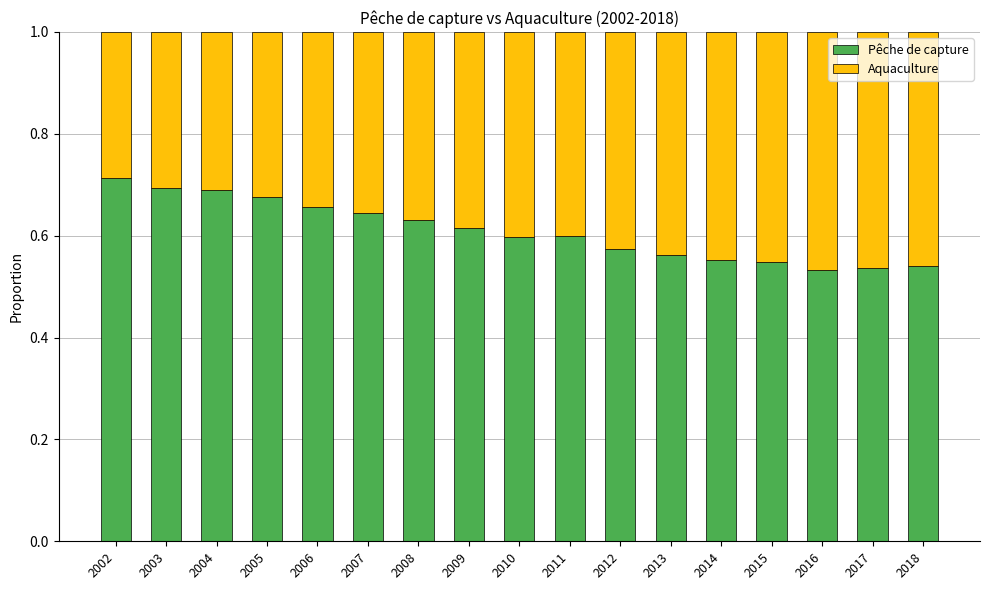

What is the total value across all series at 2014?

1.0